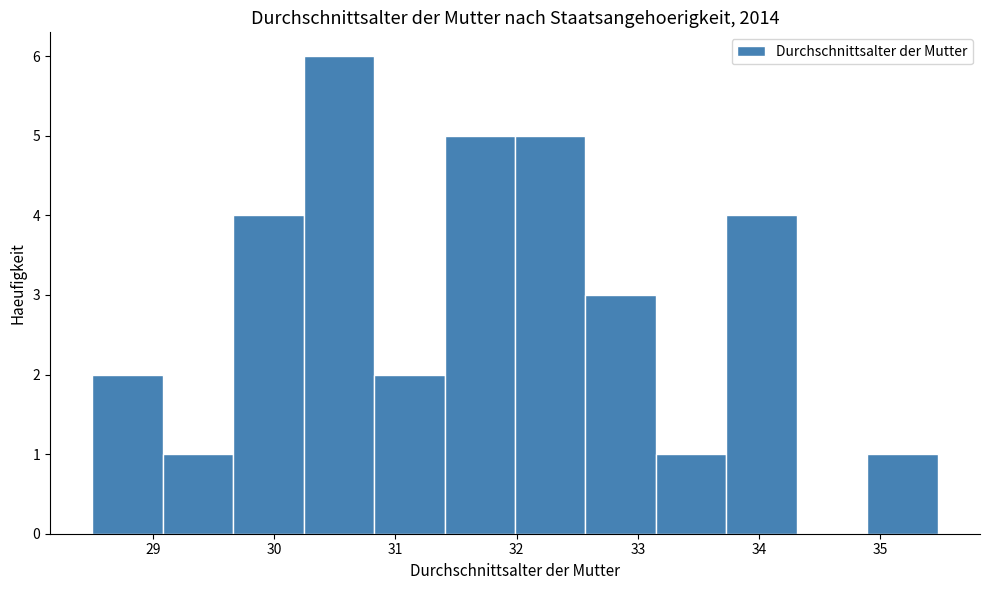

Reading left to right, transcribe this chart: for each bar, give the range it covers on the x-axis and its height. Neither the bar edges nor the heights are printed on the chart, so give them approximately, as read against the axes.

28.5 to 29.1: 2
29.1 to 29.7: 1
29.7 to 30.2: 4
30.2 to 30.8: 6
30.8 to 31.4: 2
31.4 to 32.0: 5
32.0 to 32.6: 5
32.6 to 33.1: 3
33.1 to 33.7: 1
33.7 to 34.3: 4
34.3 to 34.9: 0
34.9 to 35.5: 1